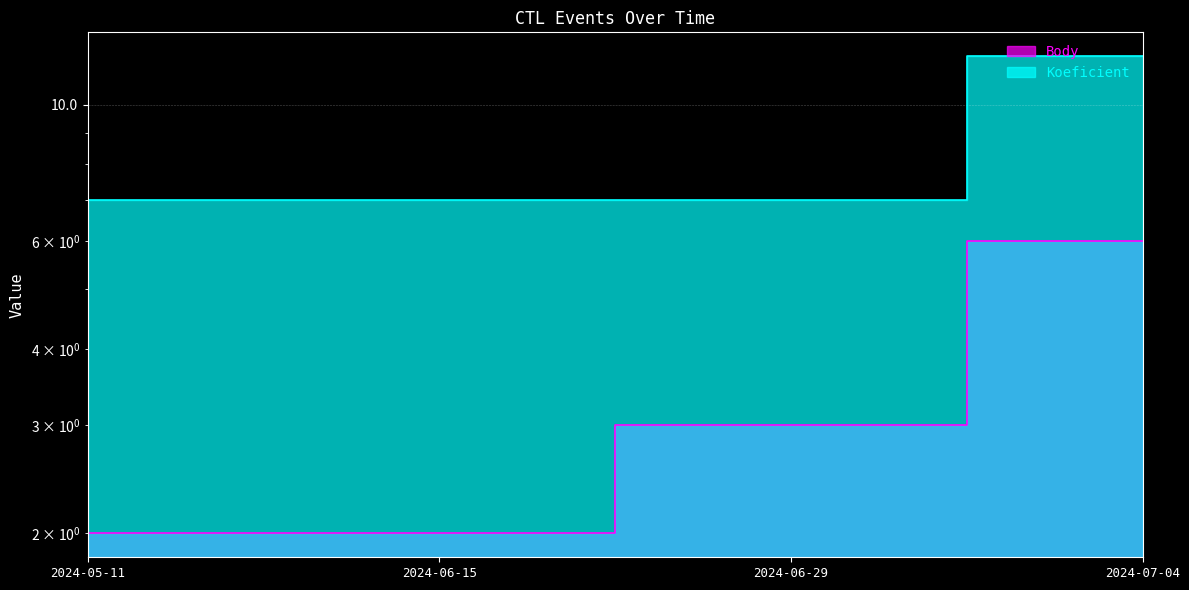

Is it true that Koeficient equals 7 at 2024-05-11?

True